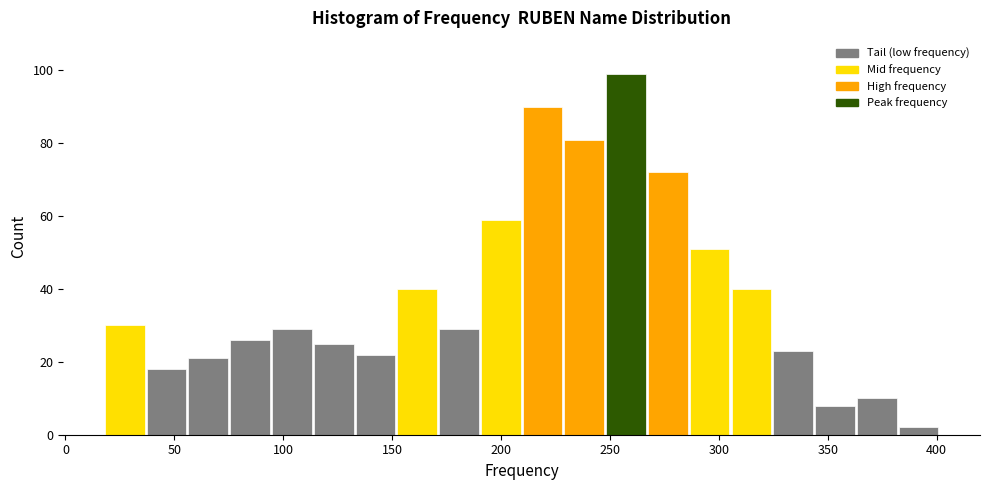

Read against the x-axis, roughly where is the centre of the tallest bar?

255